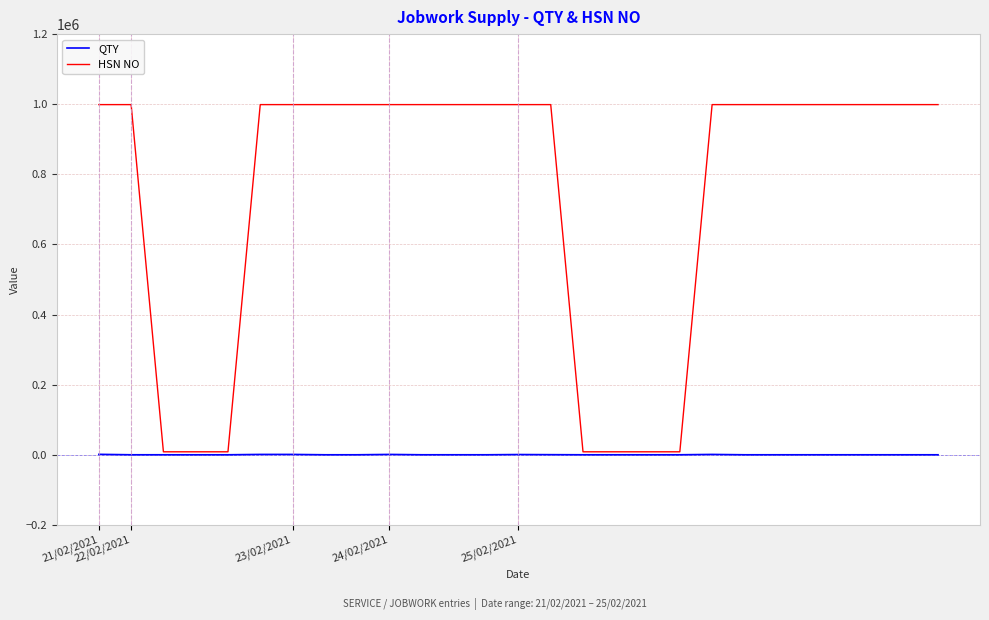

Which series has the largest total across all categories?

HSN NO